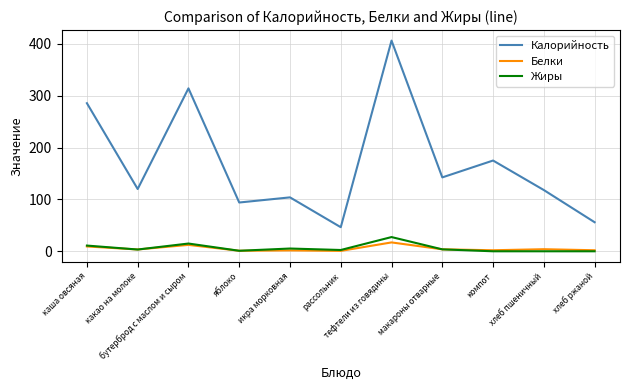

Is it true that Белки equals 0.8 at рассольник?

True